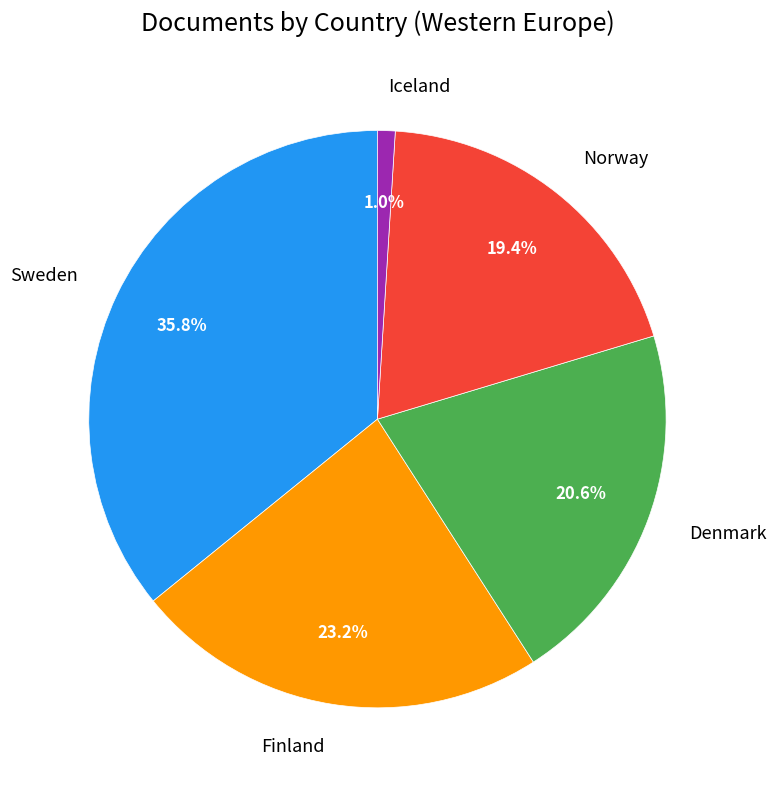

What is the smallest slice in the pie chart?

Iceland